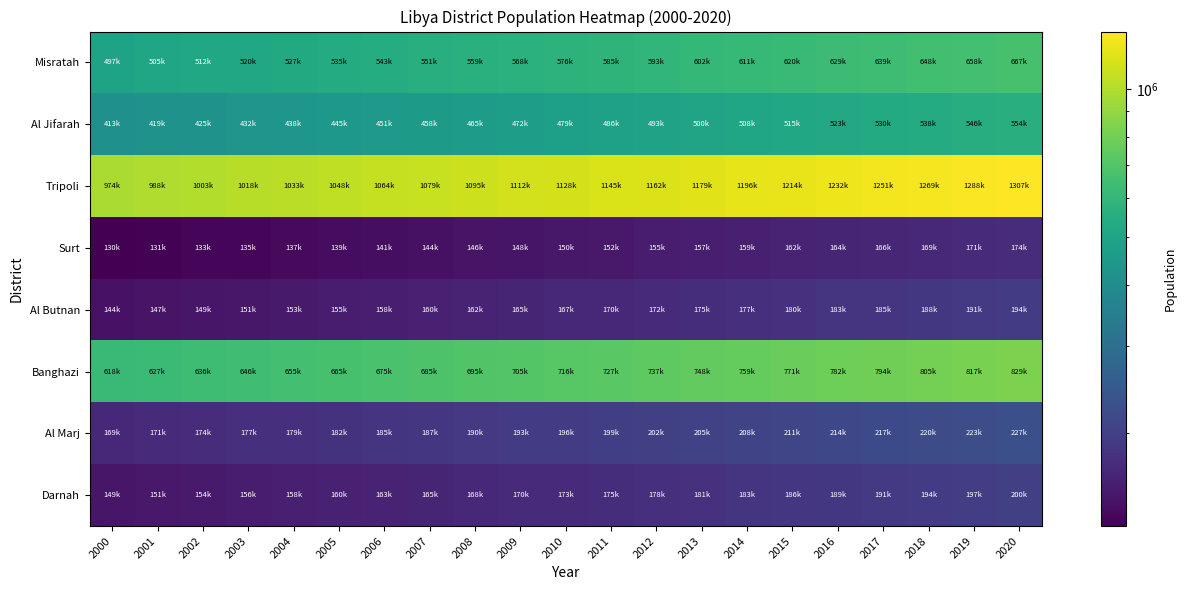

At how many categories does at least one series exceed 792656?

21